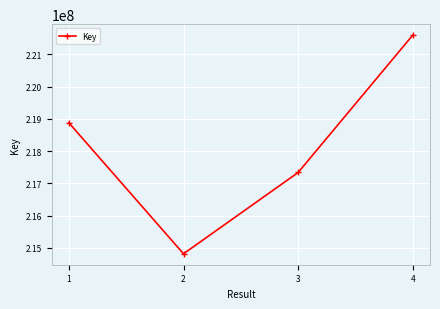

Reading left to right, list all the values displayed in this chart.

218879657	214820624	217340496	221596843